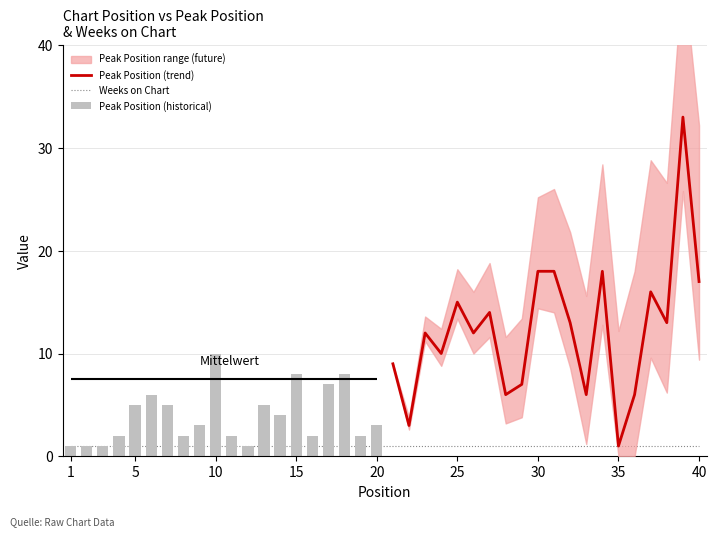

Which series has the largest total across all categories?

Peak Position